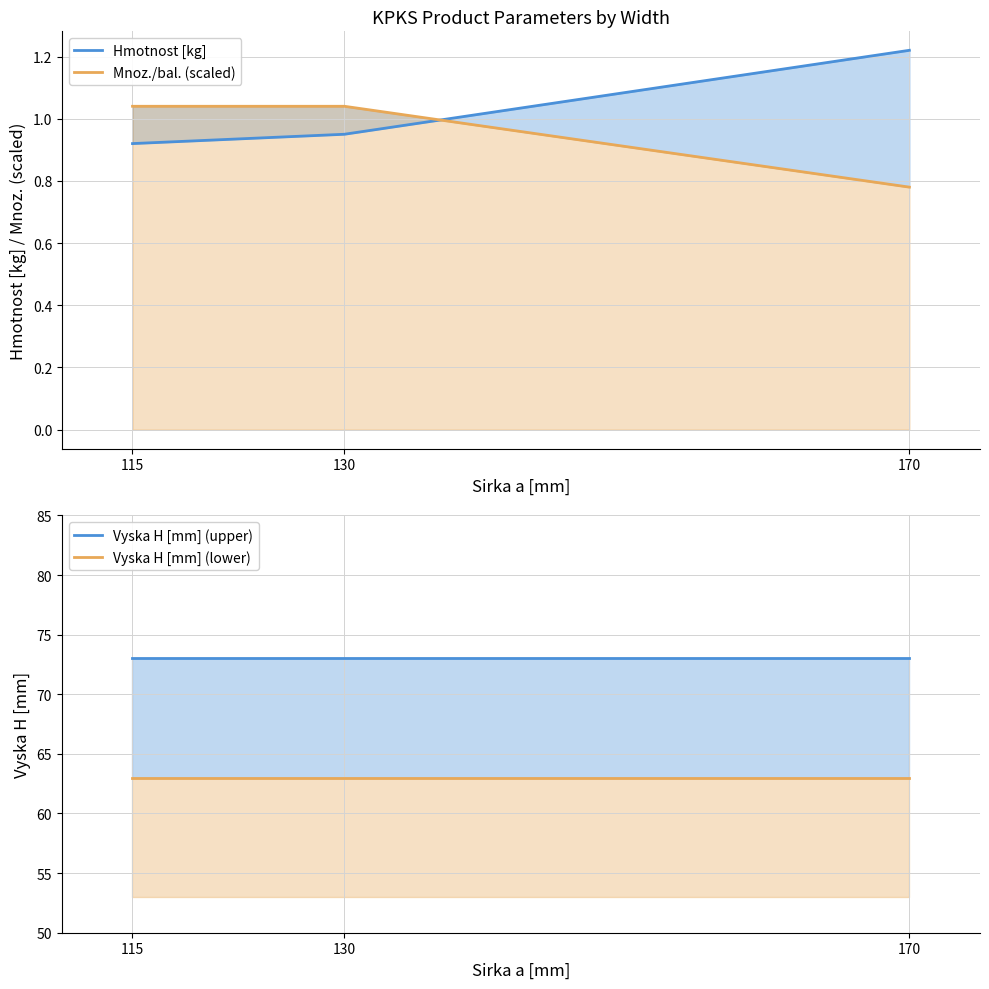

Which category has the highest value in the Hmotnost [kg] series?

170